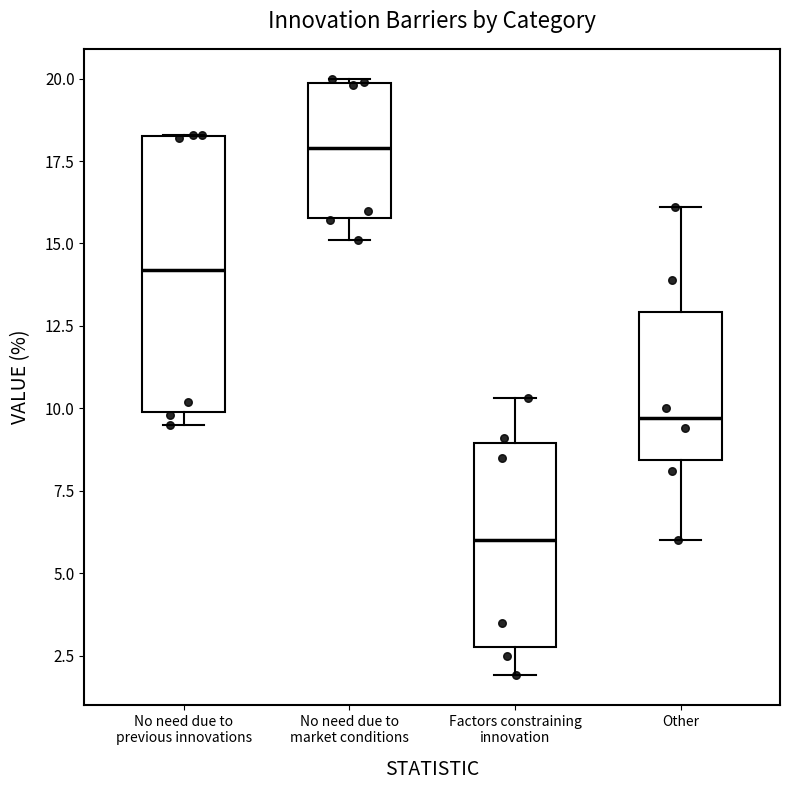

Which box is the tallest, from its lower edge to its upper edge?

No need due to previous innovations